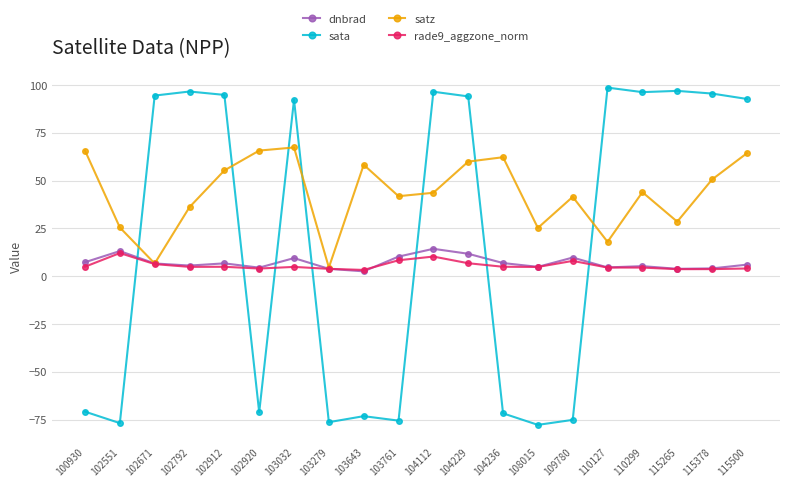

What is the difference between the sata values at 102551 and 102912?

171.7